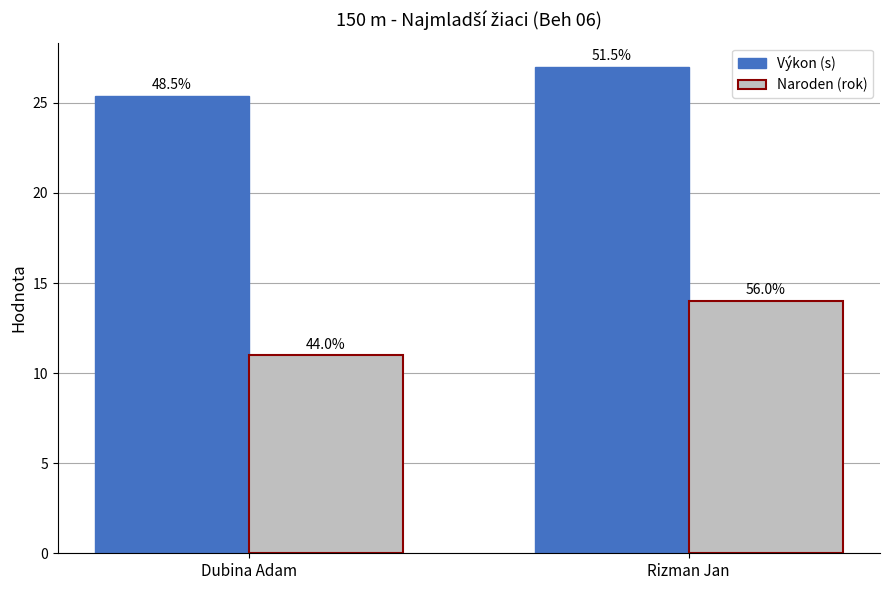

What is the maximum value for Naroden (rok)?

14.0